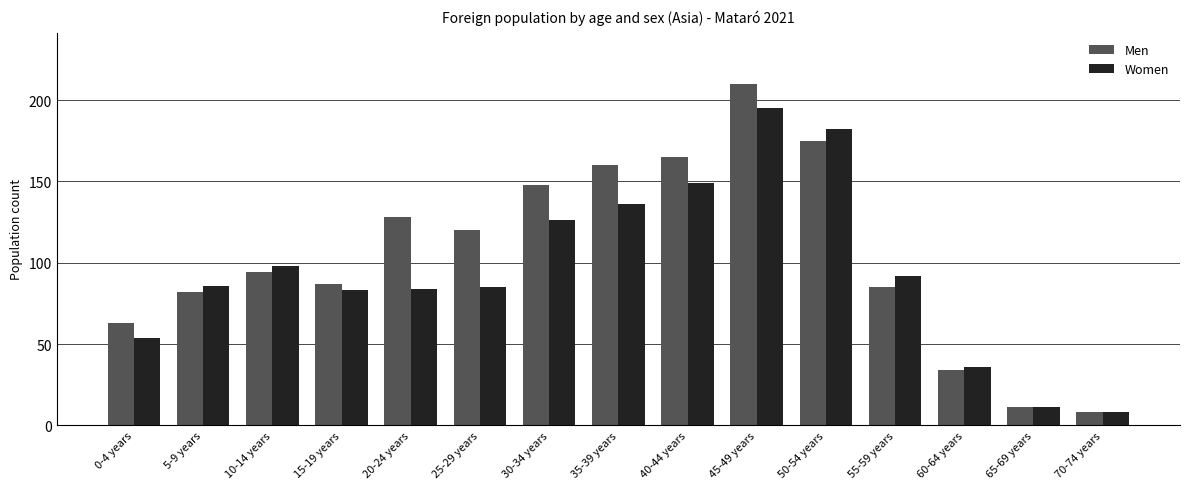

List the series in order of their overall mean, lowest first.

Women, Men